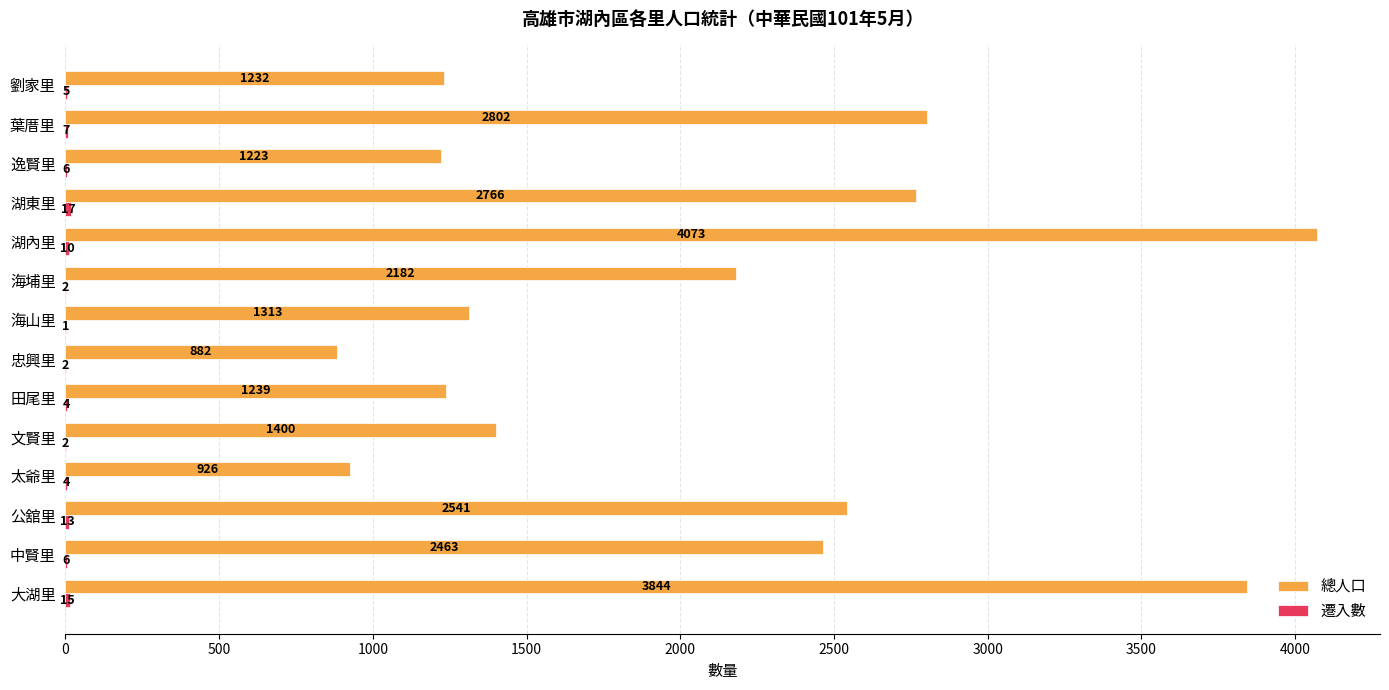

Which label corresponds to the largest value in the chart?

湖內里